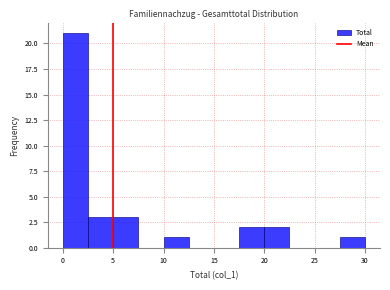

Over which range of the x-axis is the bar tallest?

0.0 to 2.5